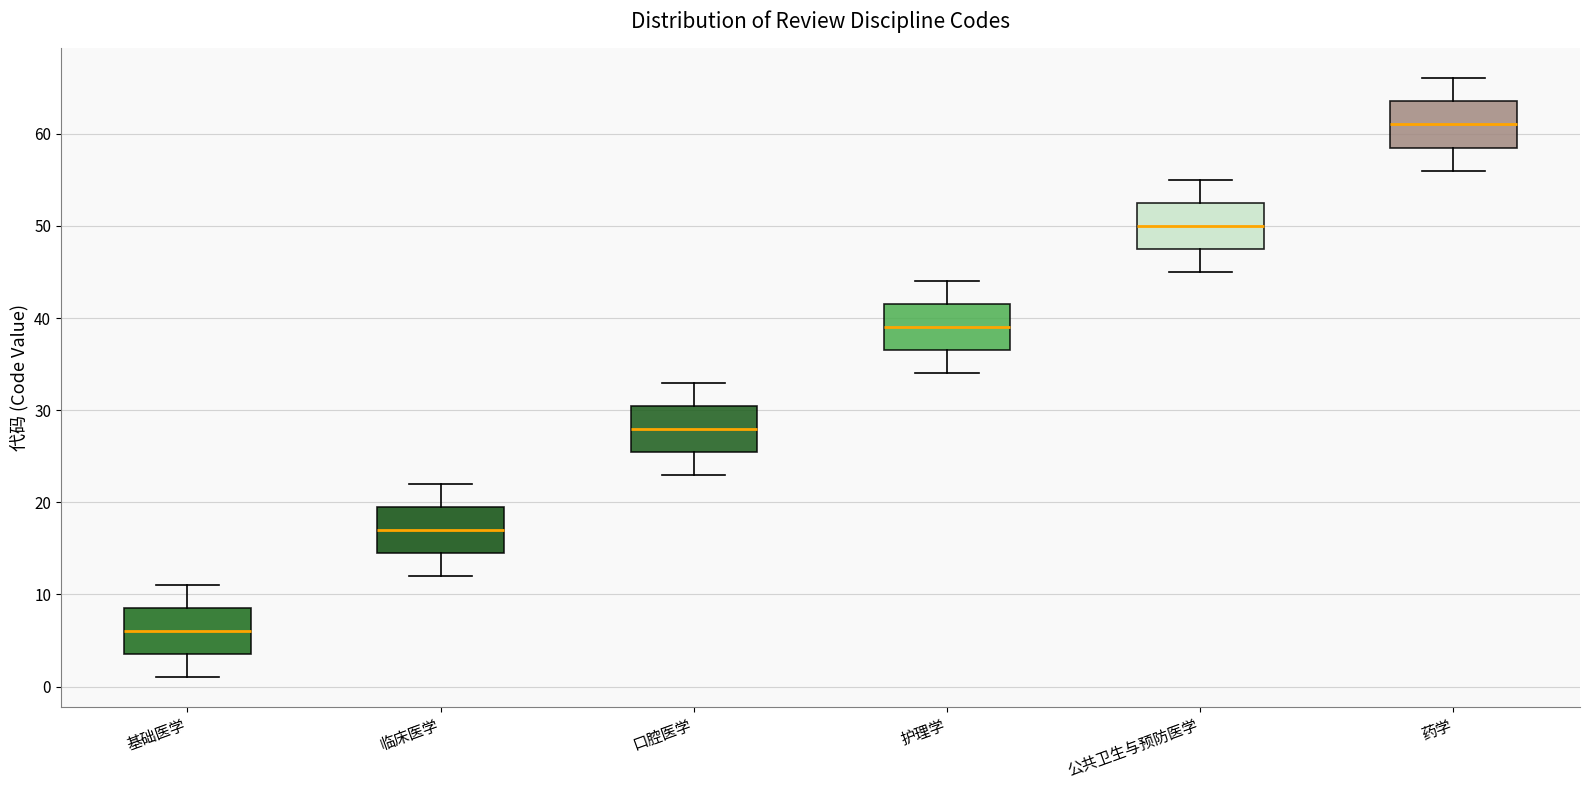

Which box's median line is the lowest?

基础医学